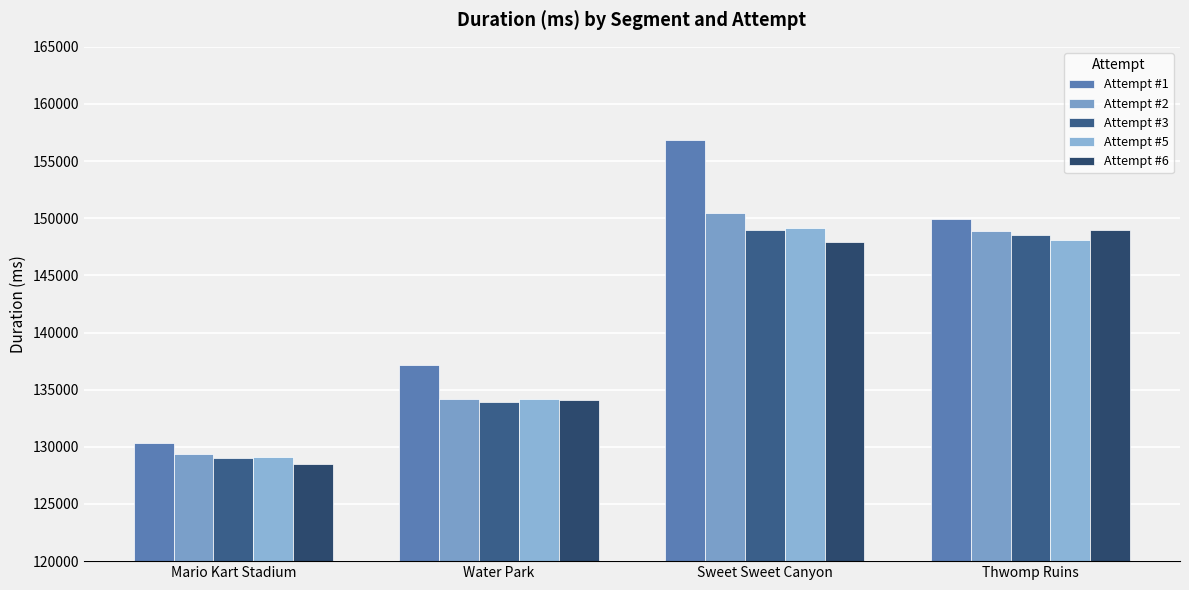

What position from the right is Thwomp Ruins?

1